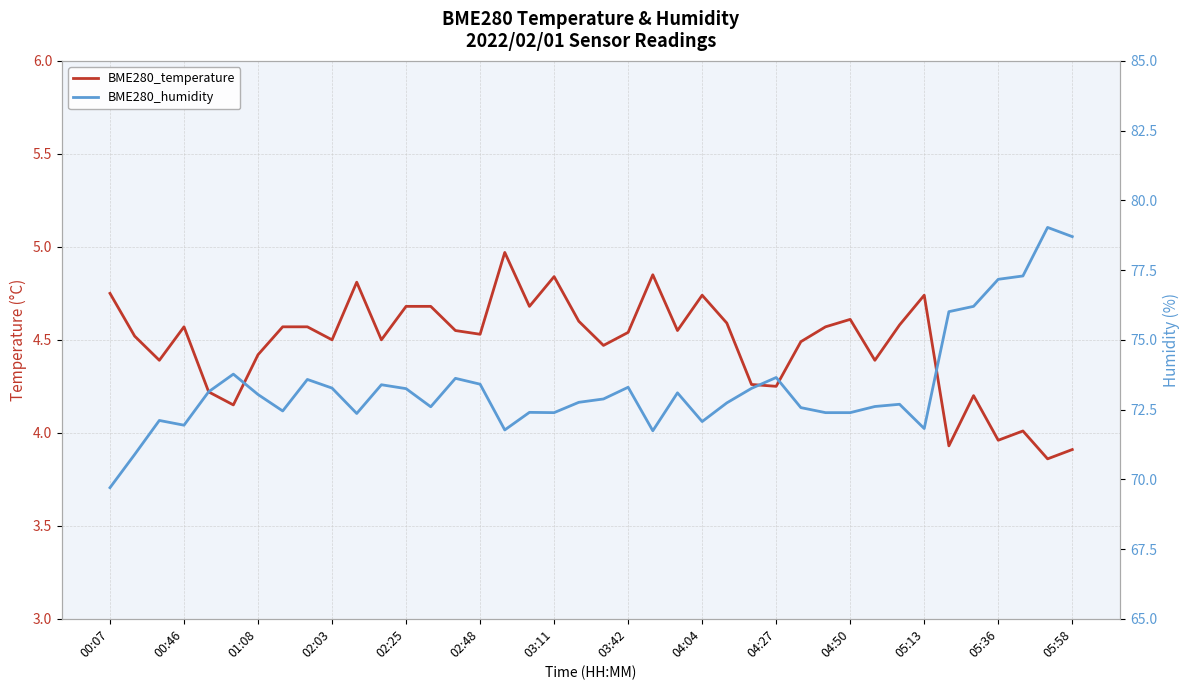

The BME280_temperature series shows 2.9 at 14. True or false?

False